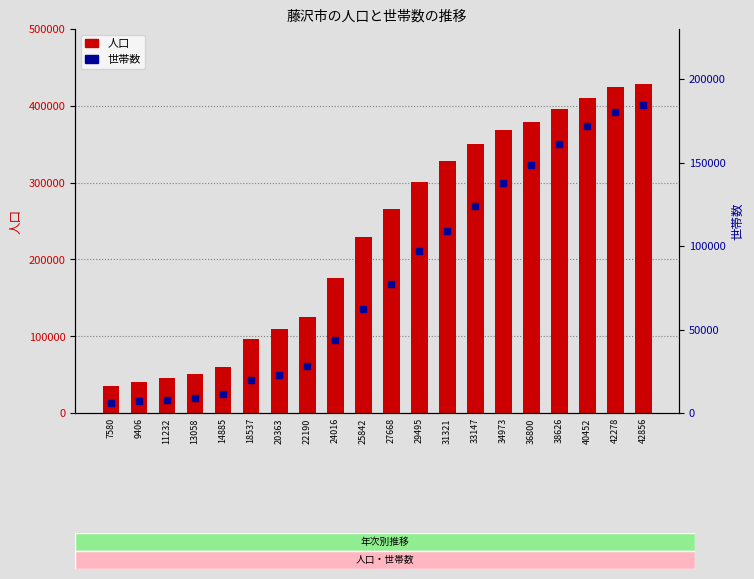

Which series has the largest total across all categories?

人口